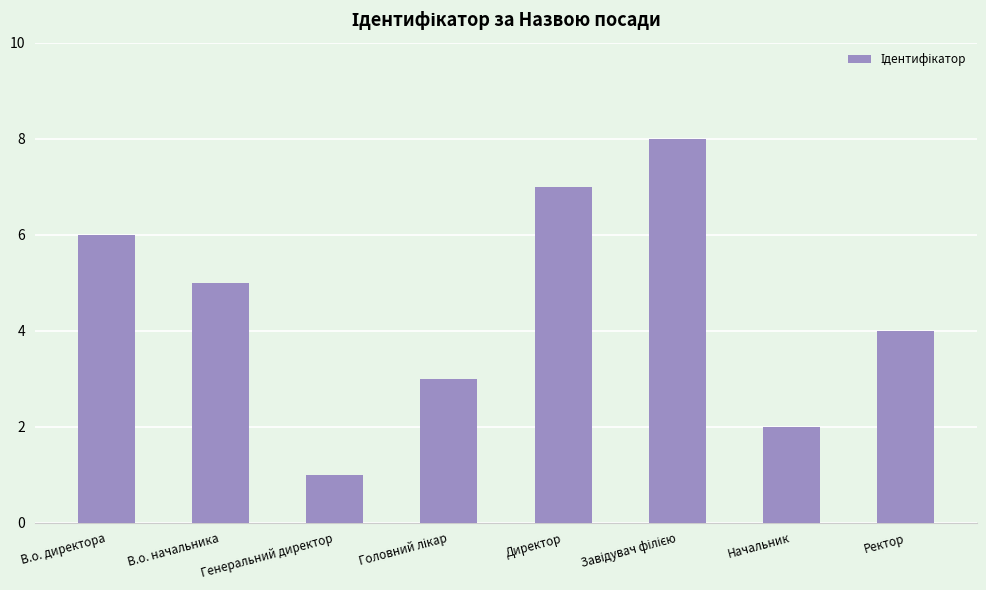

Which category has the lowest value across all series?

Генеральний директор